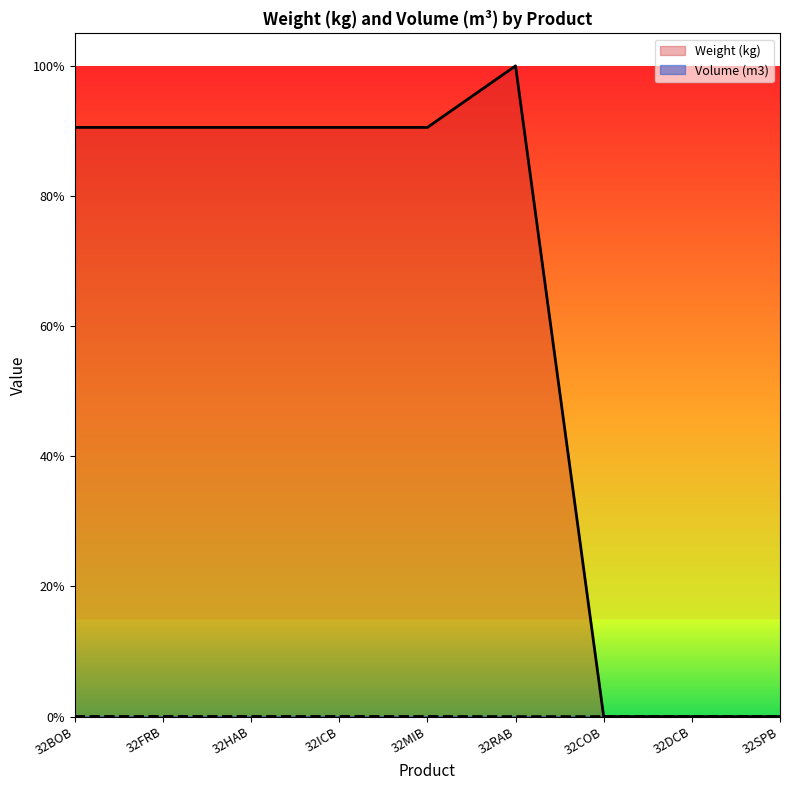

Does the chart have visible grid lines?

No